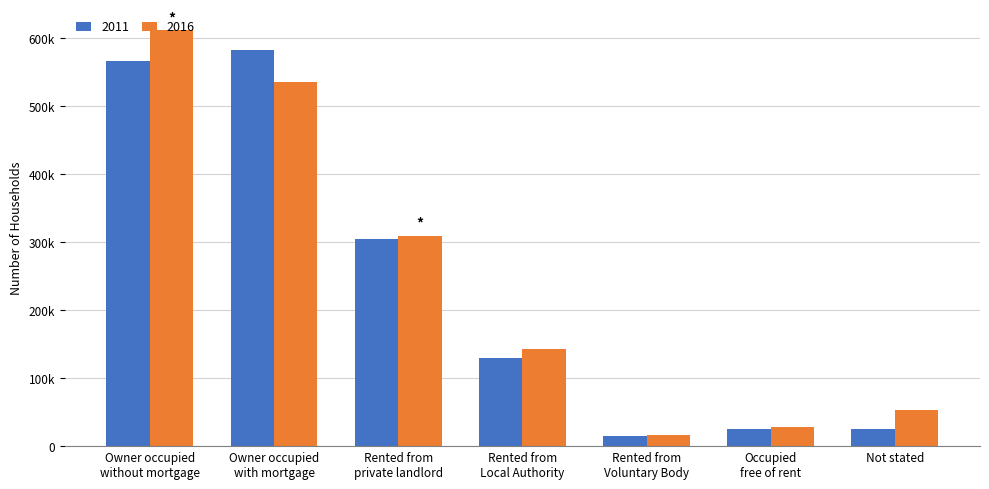

Which series changed the most between Owner occupied
with mortgage and Rented from
private landlord?

2011